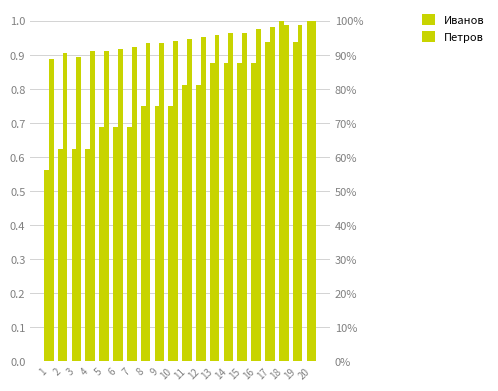

At which category is the sum across all series the highest?

20